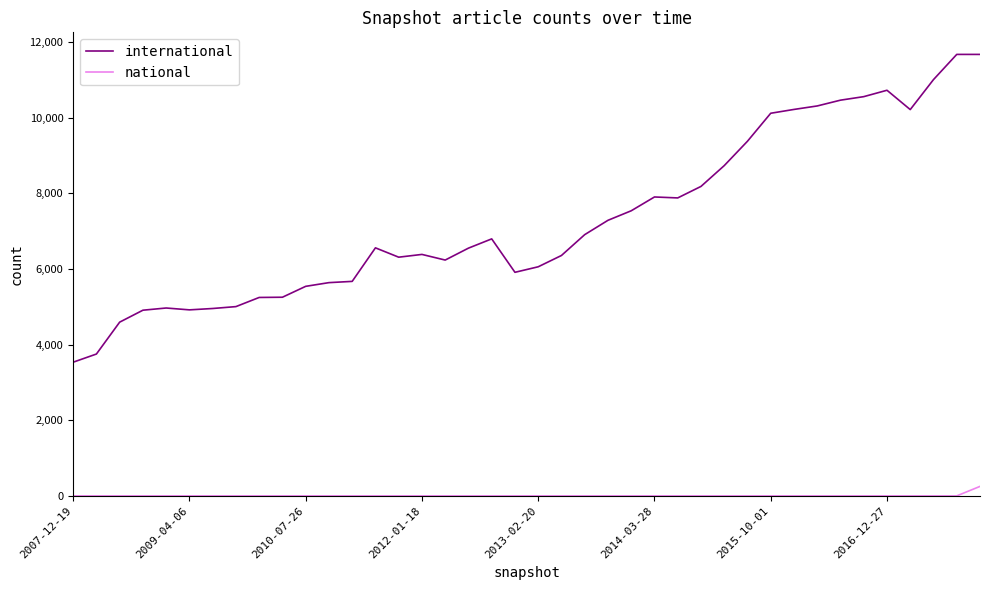

What is the difference between the maximum and minimum values in the national series?

251